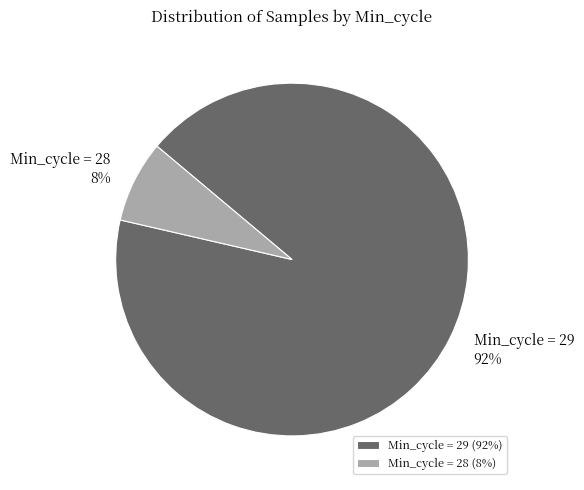

Combined, do Min_cycle = 29 and Min_cycle = 28 account for over 50%?

Yes